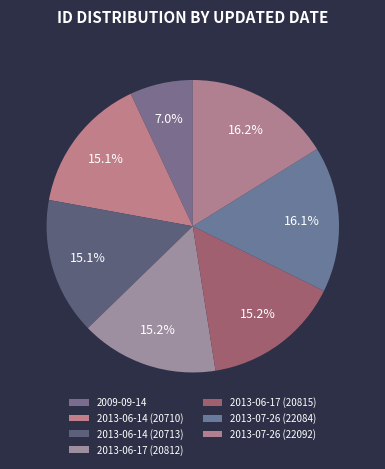

What is the ratio of the value at 2013-07-26 (22084) to the value at 2013-06-14 (20710)?

1.1